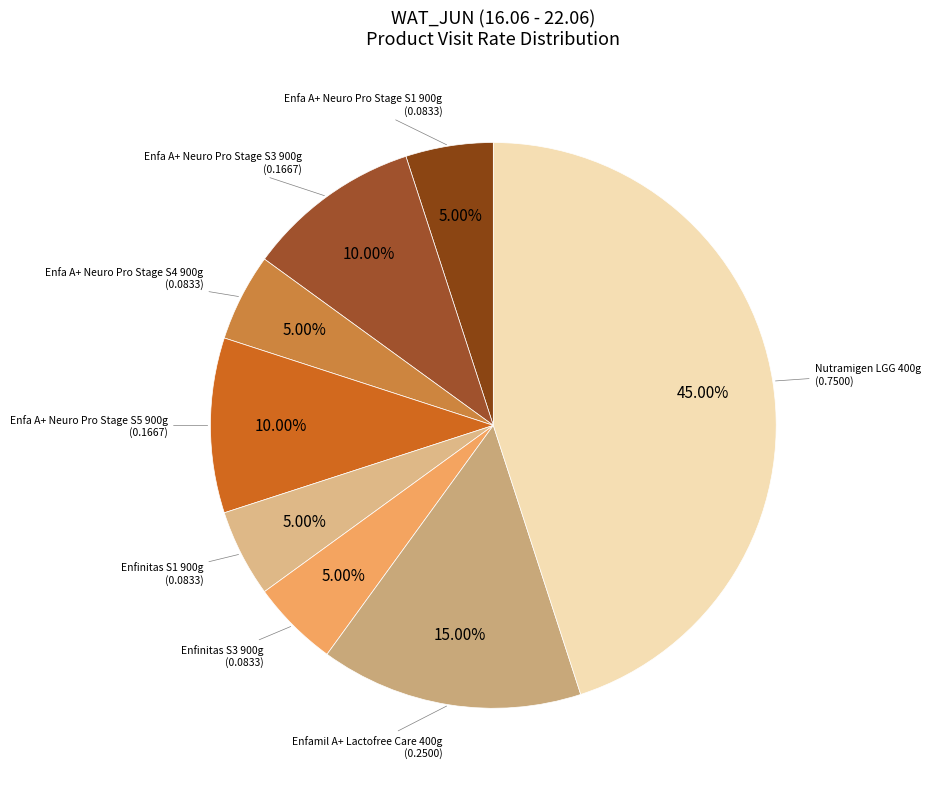

Is it true that Enfa A+ Neuro Pro Stage S1 900g is 16% of the pie?

False